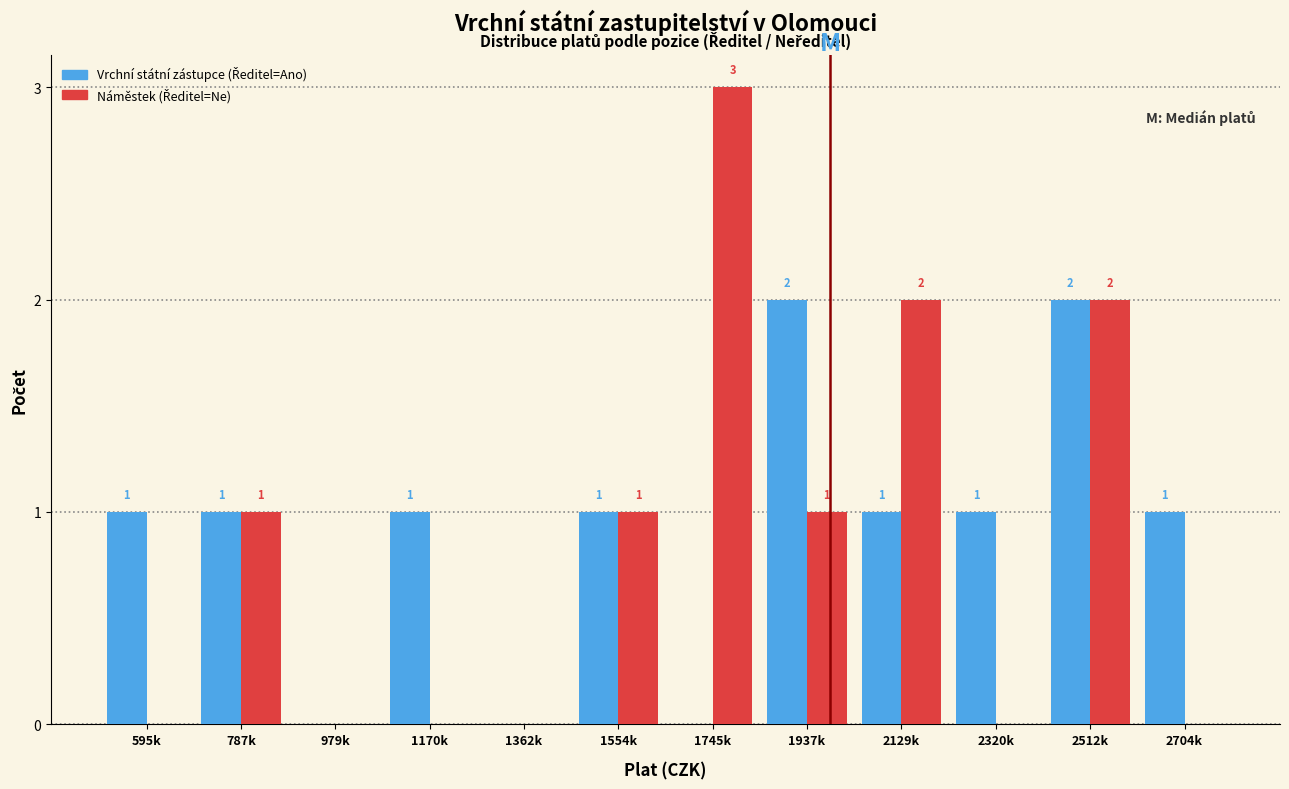

What is the greatest value displayed?

3